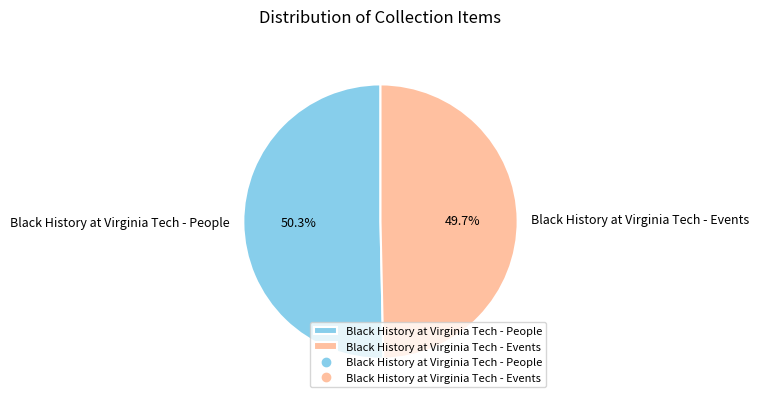

What percentage is the Black History at Virginia Tech - People slice, to the nearest percent?

50%